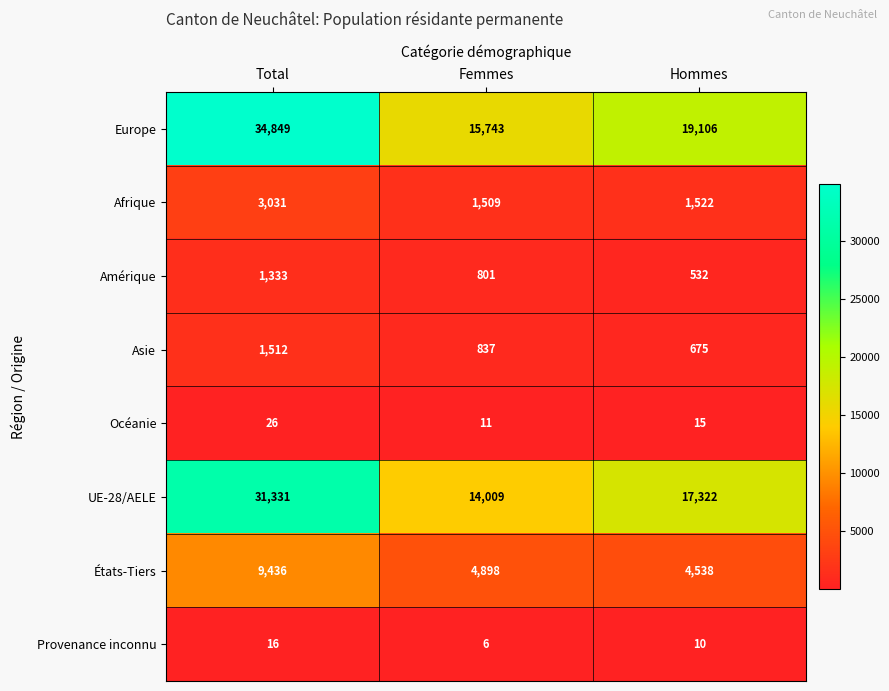

Which series has the largest range (max minus min)?

Europe